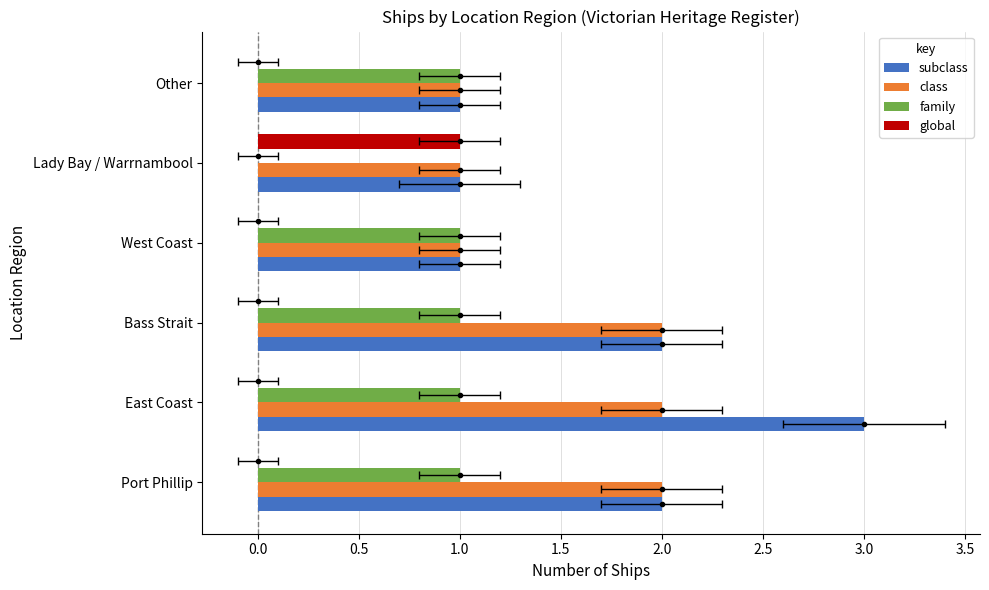

Reading left to right, transcribe all the data shown in this chart.

subclass: 2	3	2	1	1	1
class: 2	2	2	1	1	1
family: 1	1	1	1	0	1
global: 0	0	0	0	1	0